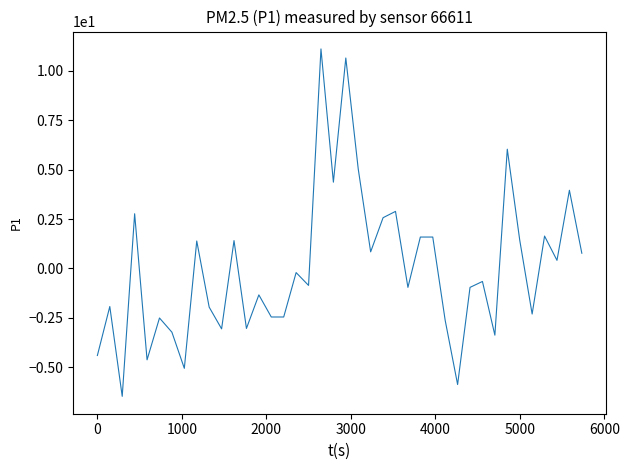

What is the smallest value displayed?

-6.5